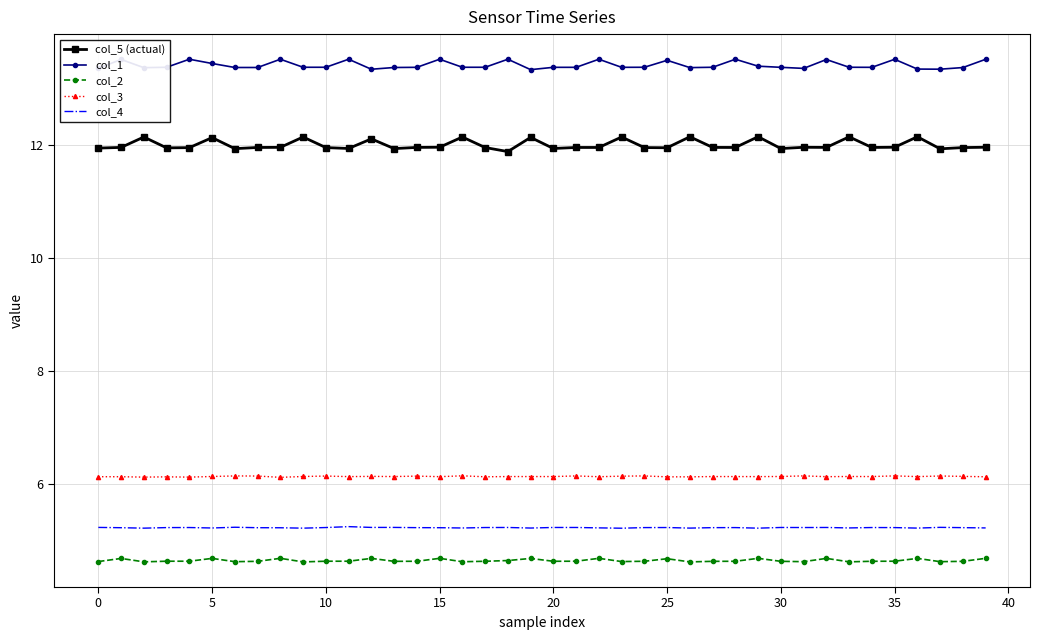

How many col_3 values are between 6 and 7?

40